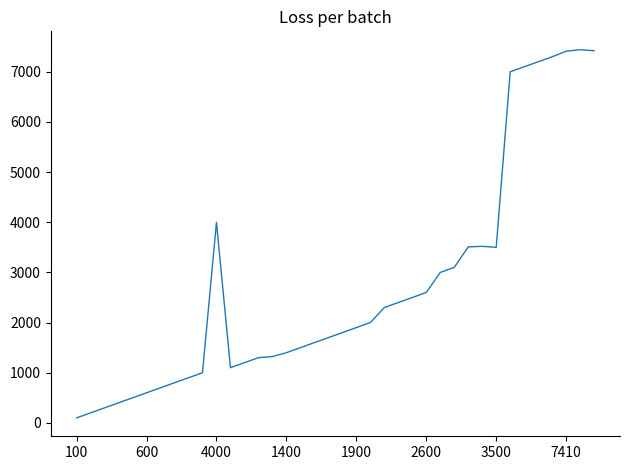

What is the maximum value shown in the chart?

7440